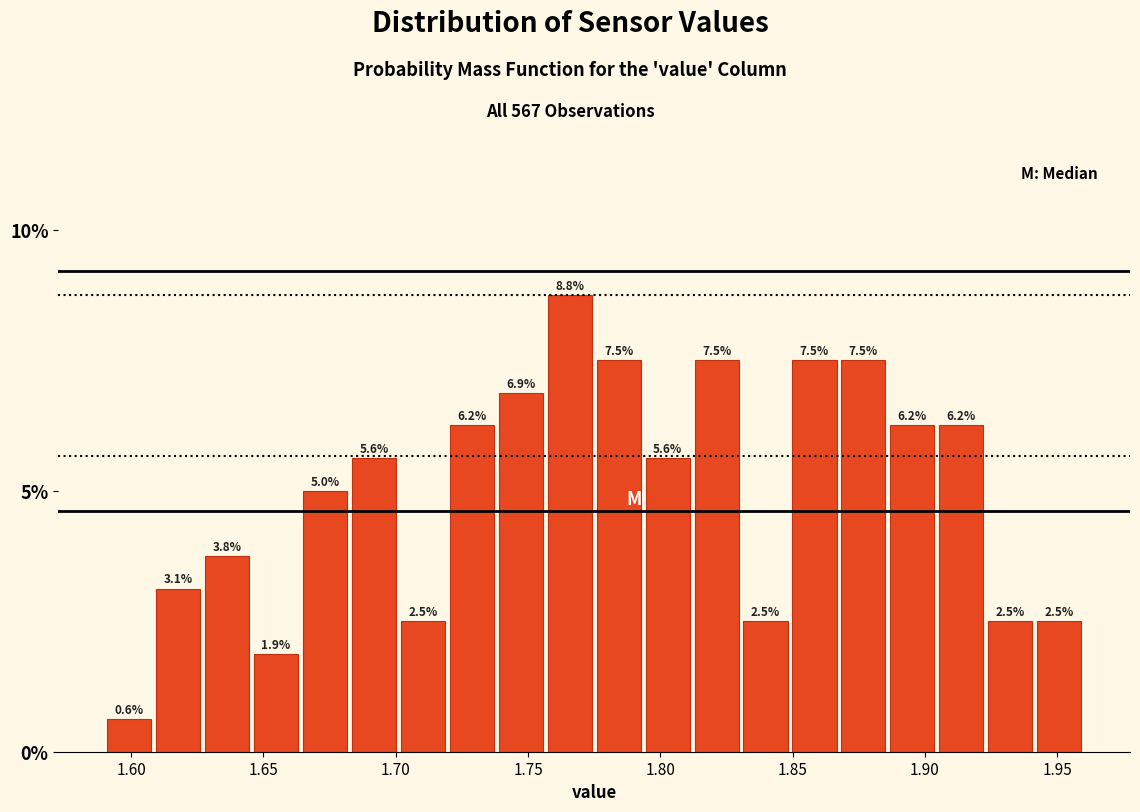

Around what value on the x-axis is the tallest bar? Give the approximate position of its centre, as read against the axis.

1.765